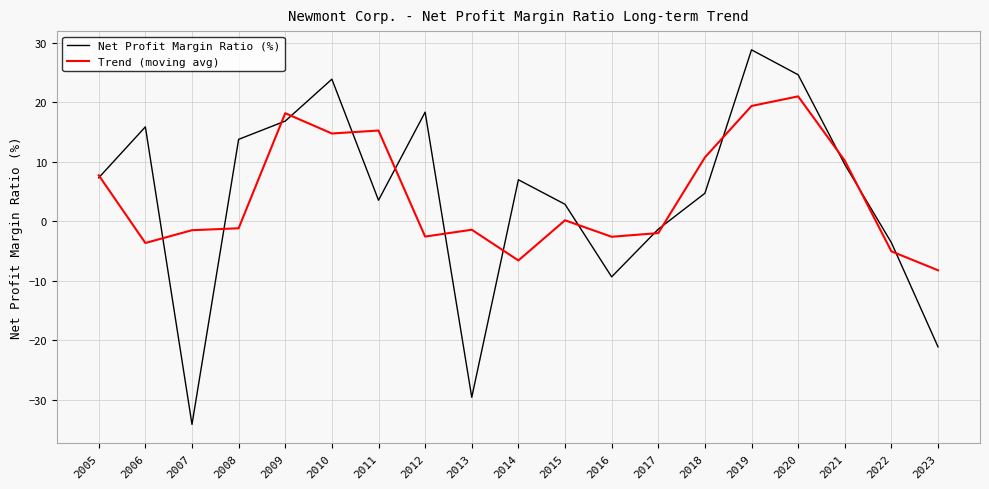

What is the difference between the maximum and minimum values in the Trend (moving avg) series?

29.2